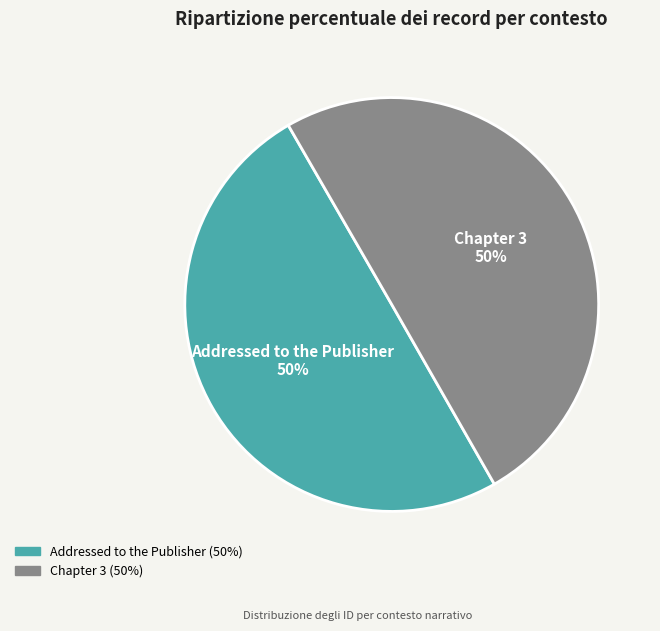

Count the number of slices in the pie.

2